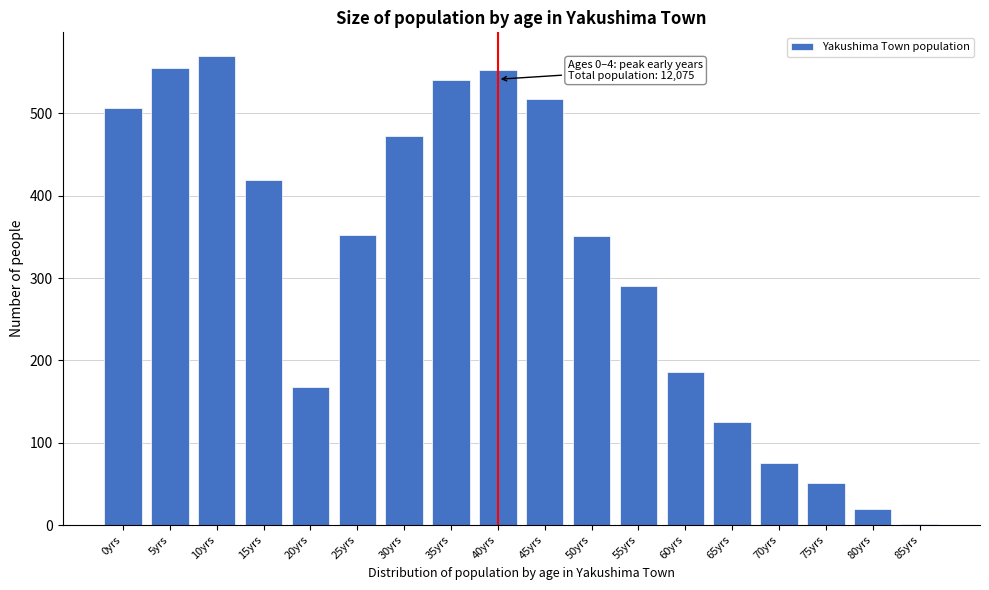

The chart shows a value of 553 at 40yrs. True or false?

True